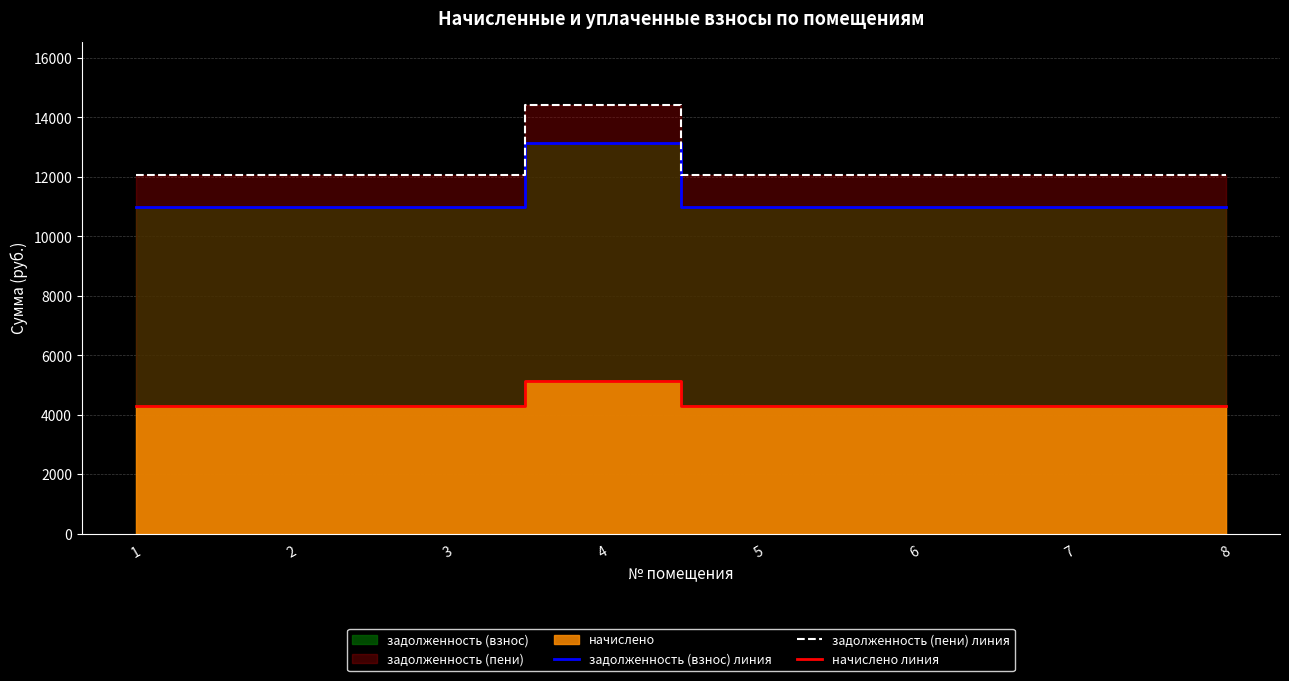

The задолженность (пени) линия series shows 5204.1 at 3. True or false?

False